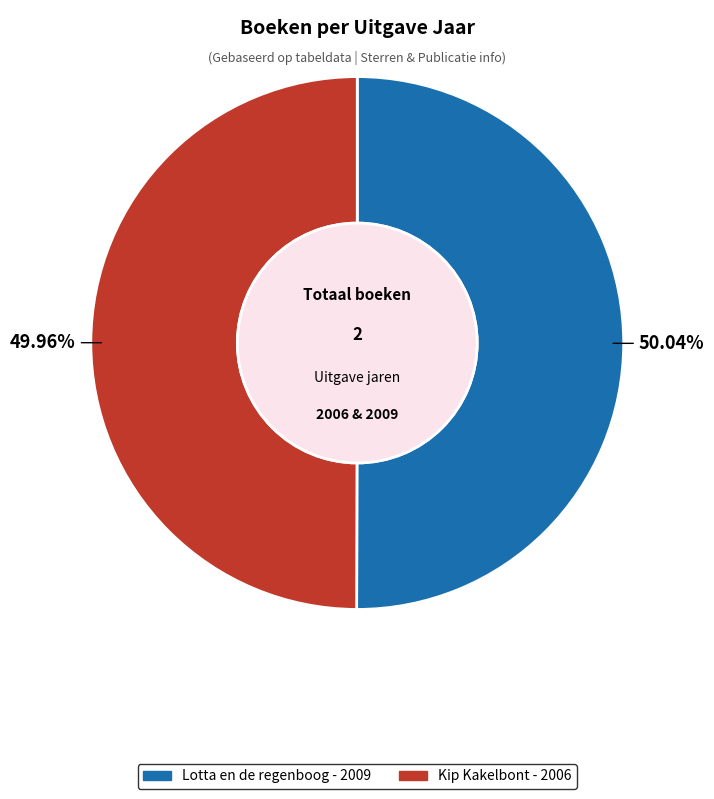

What percentage is the Lotta en de regenboog slice, to the nearest percent?

50%